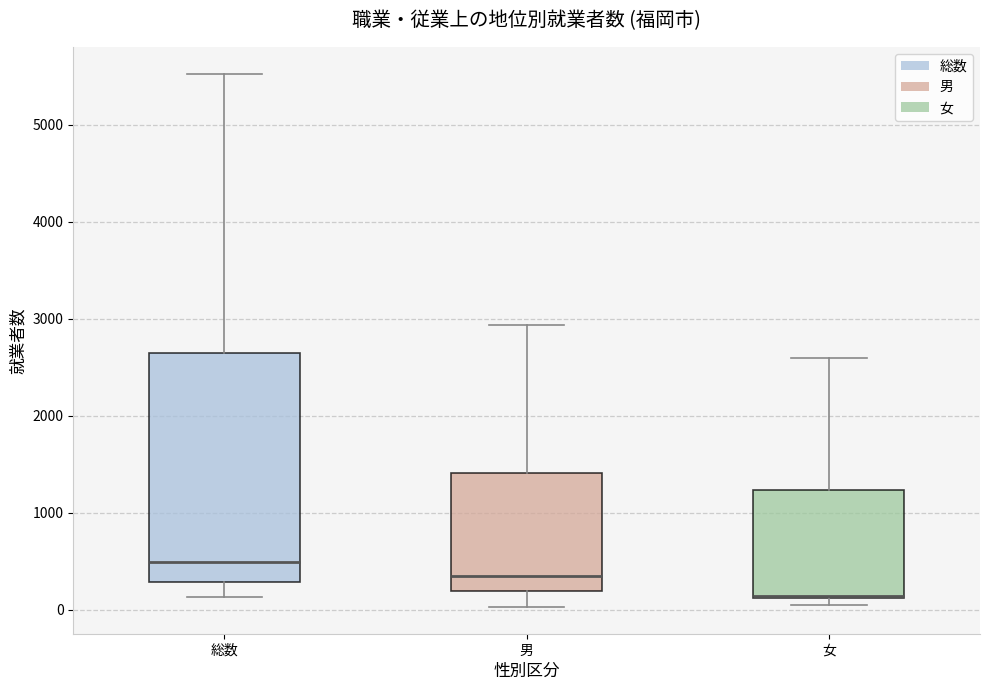

Where does the lower whisker of the box for 男 end on the y-axis? The values are not printed on the chart, so give them approximately, as read against the axis.

0